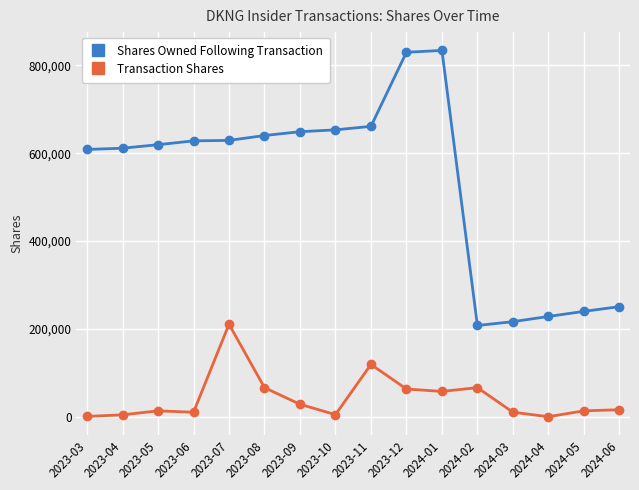

What is the value of the Transaction Shares point at the 6th from the left?

66931